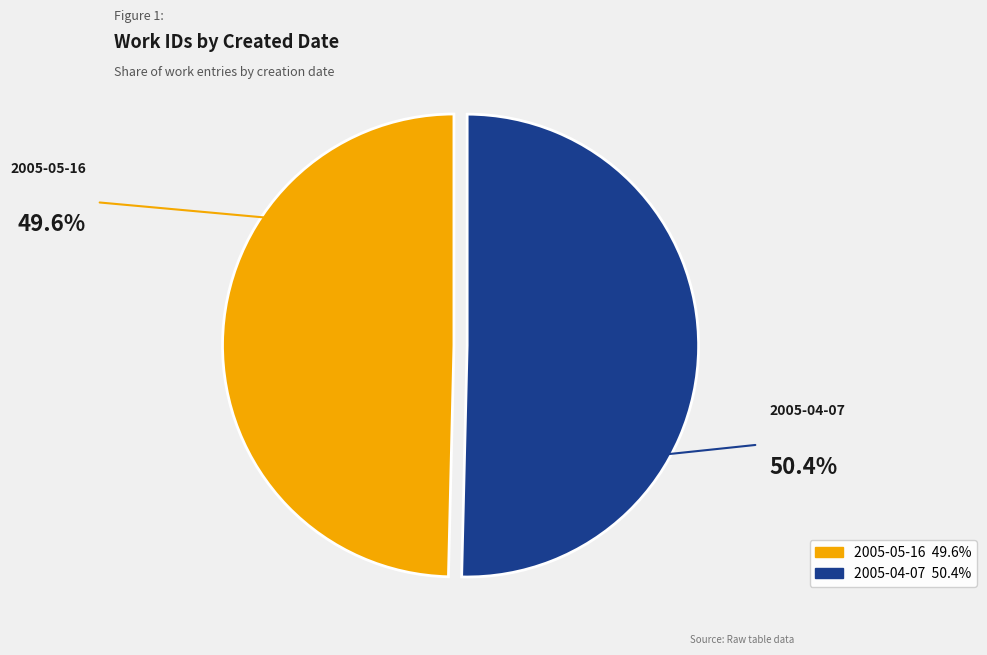

Between 2005-04-07 and 2005-05-16, which is larger?

2005-04-07